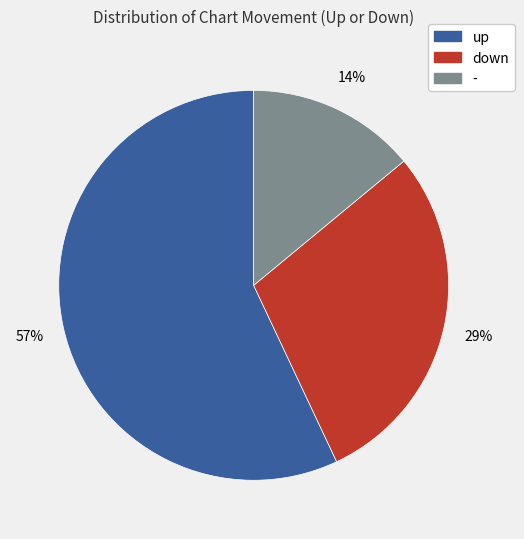

To the nearest percent, what portion does - represent?

14%